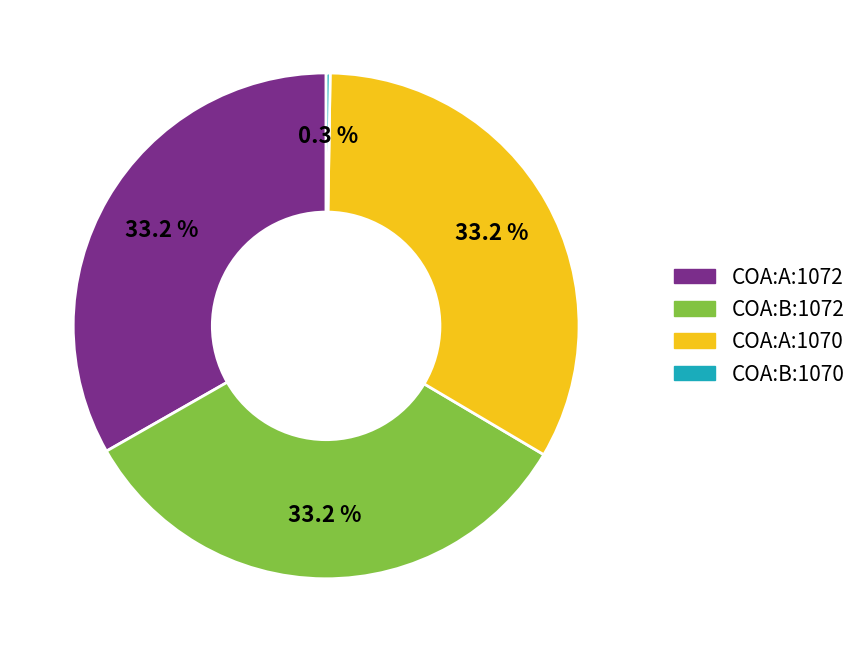

Does any single category account for the majority?

No